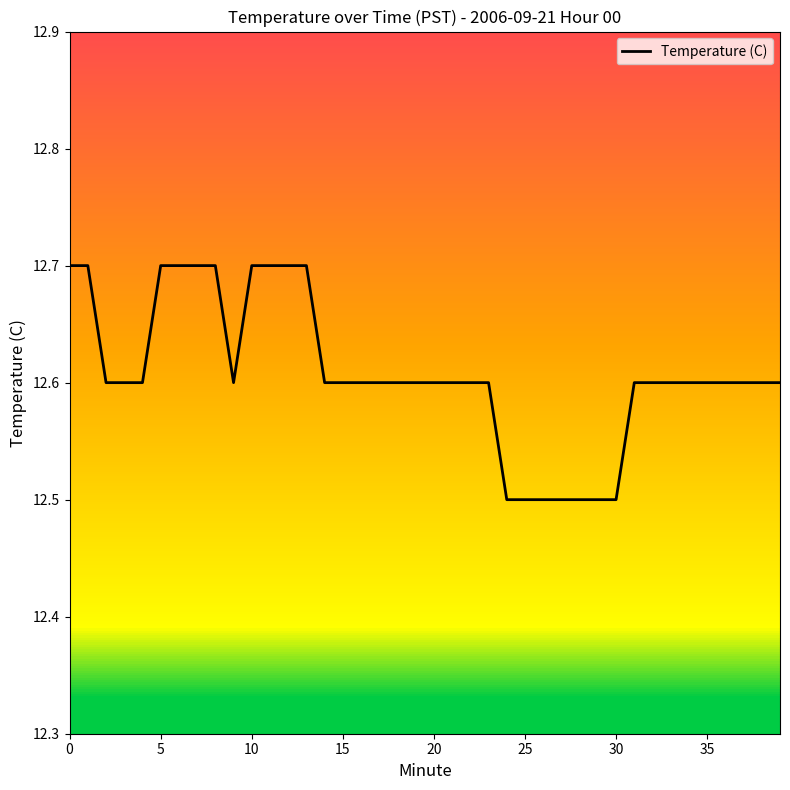

What is the greatest value displayed?

12.7